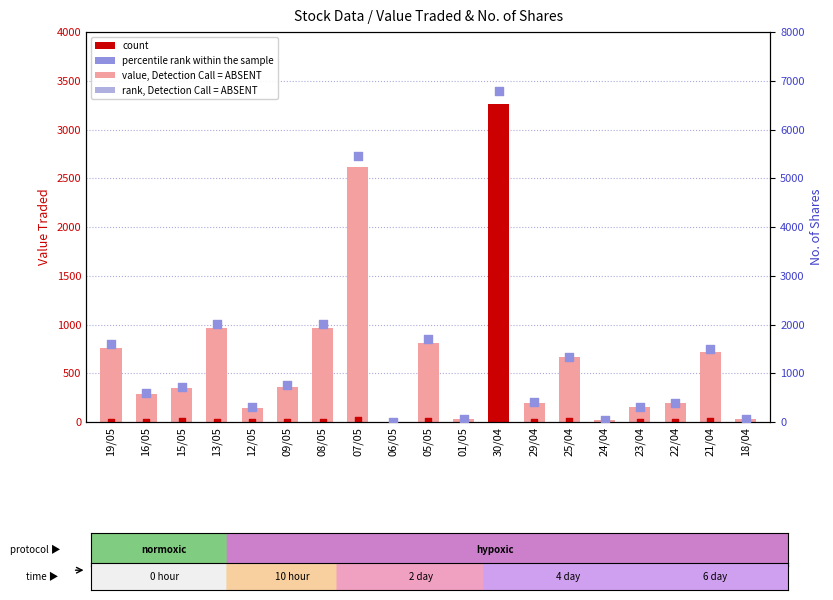

Which series reaches the minimum Y coordinate?

count